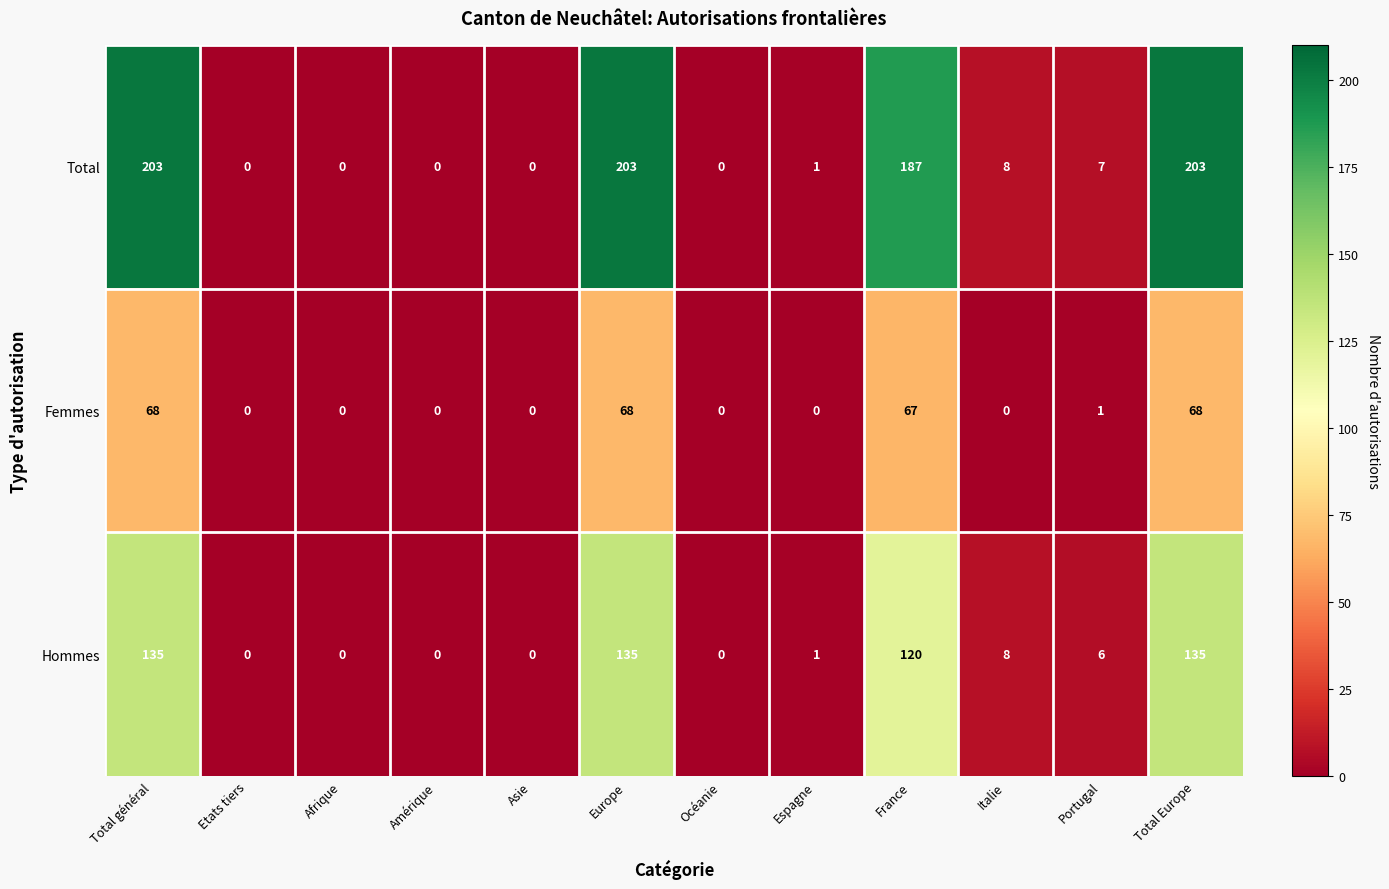

Between Asie and Europe, which series saw the biggest shift?

Total